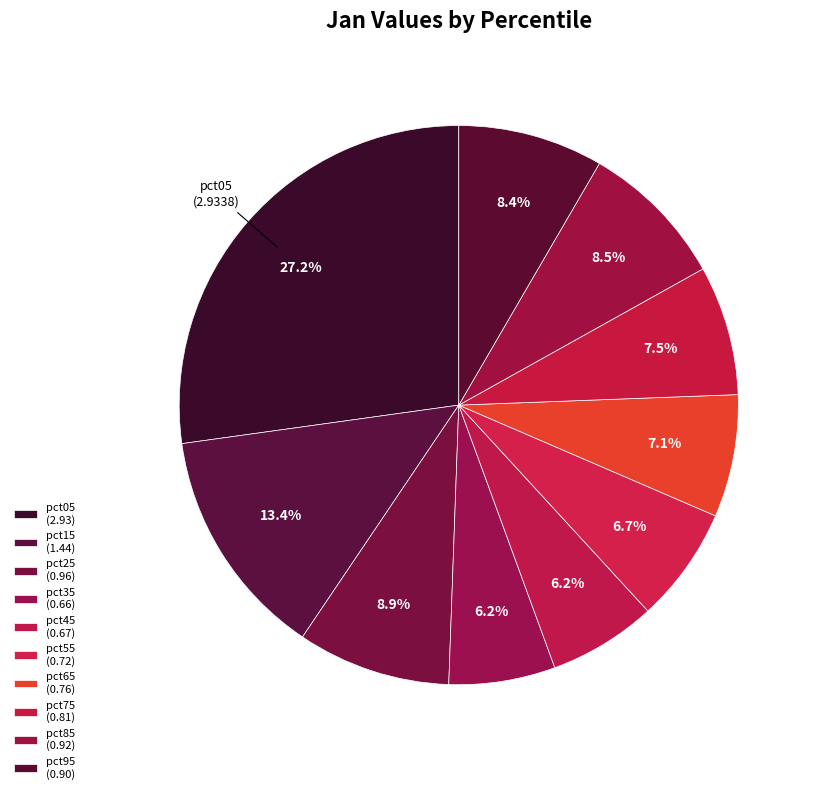

What percentage do pct35 and pct95 together represent?

14.5%